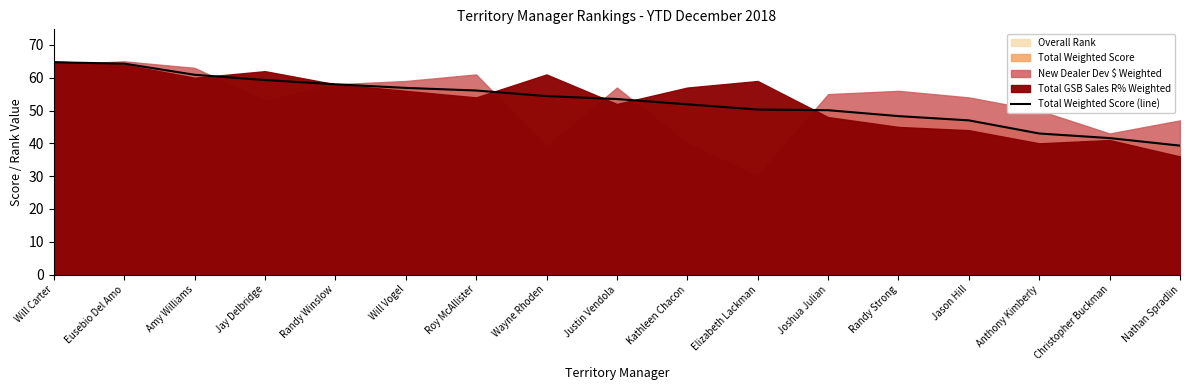

How many data points are above 53?

9